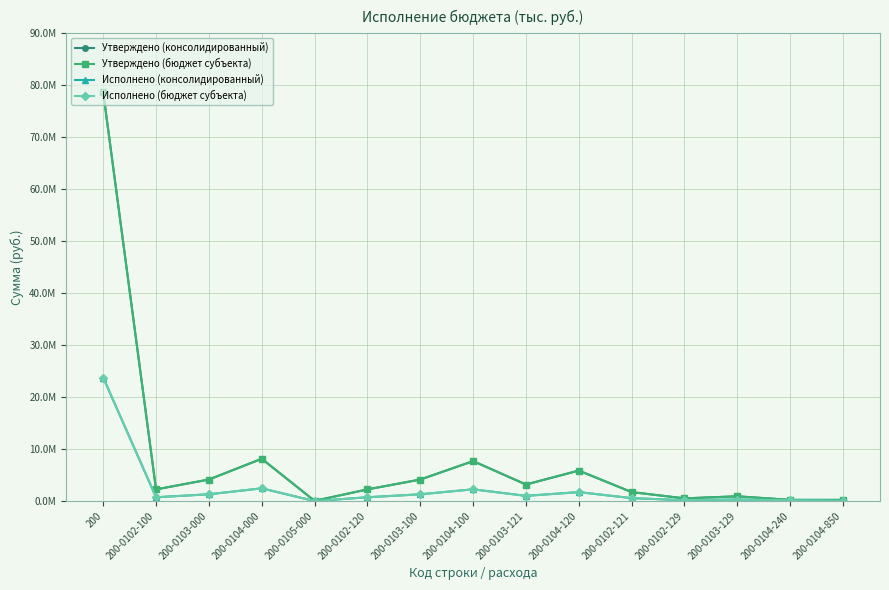

True or false: Утверждено (бюджет субъекта) and Исполнено (консолидированный) cross at least once.

False